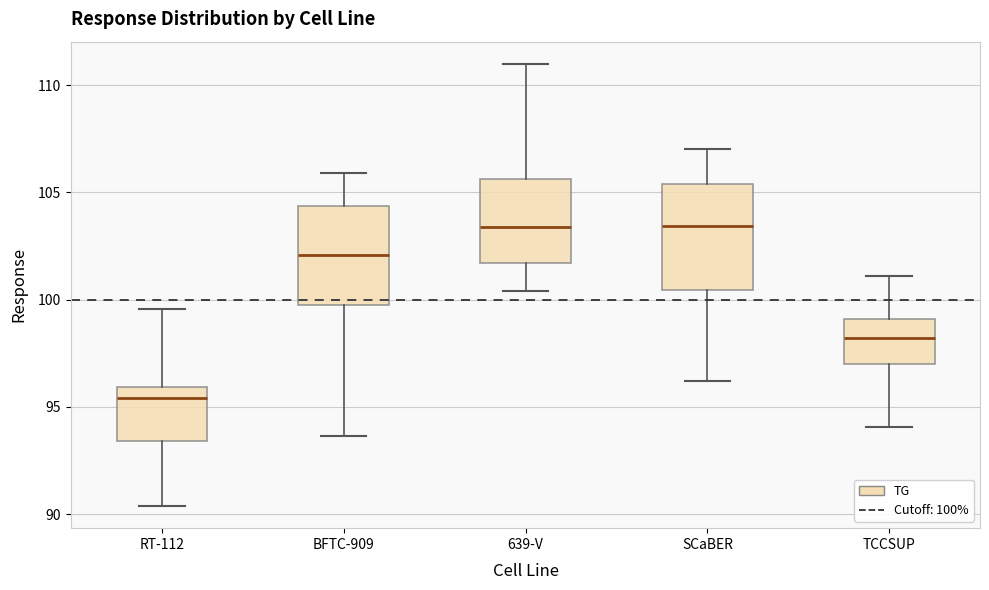

Where is the lower edge of the box for SCaBER on the y-axis? The values are not printed on the chart, so give them approximately, as read against the axis.

100.5